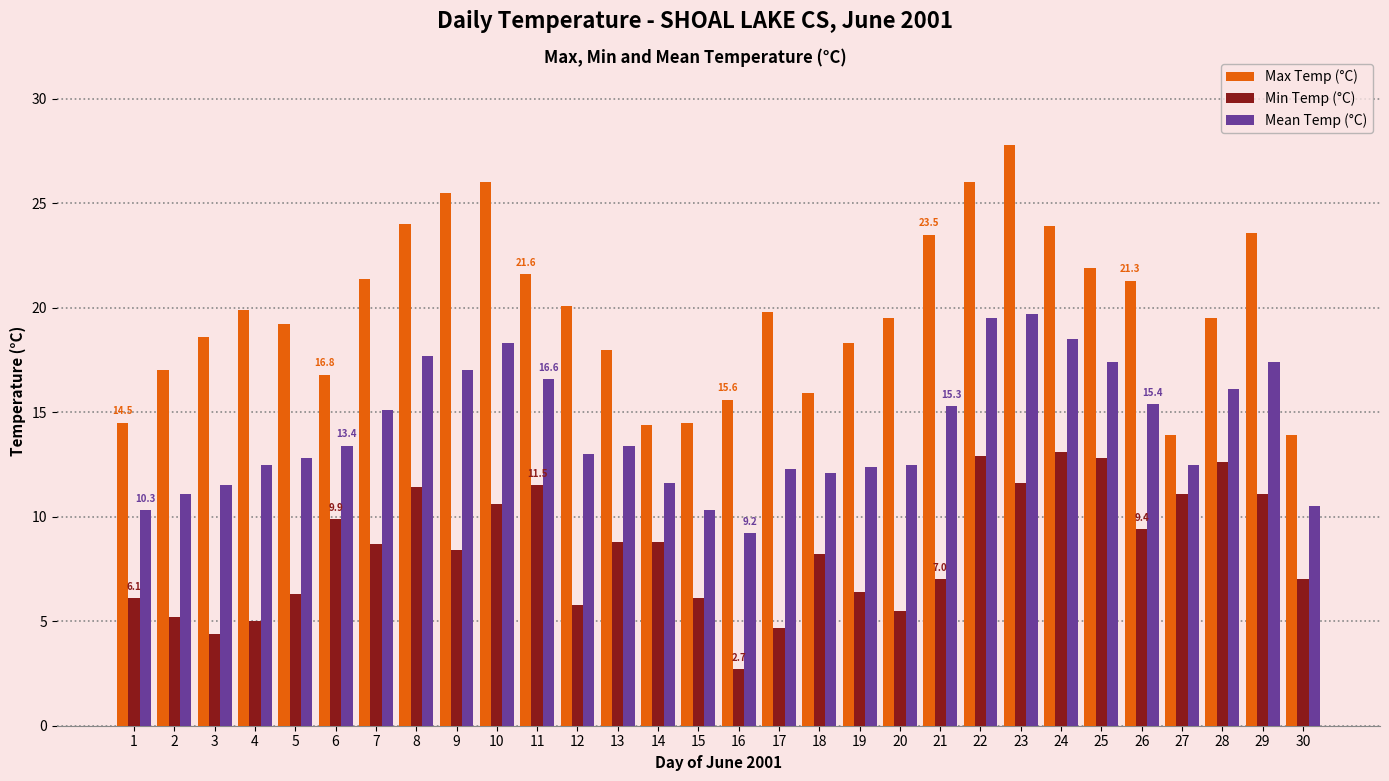

Which label corresponds to the smallest value in the chart?

16